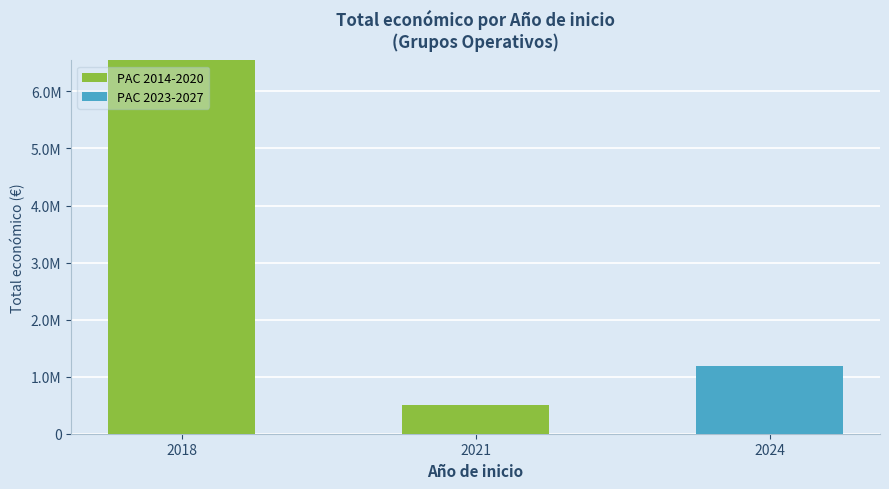

Are the bars horizontal?

No